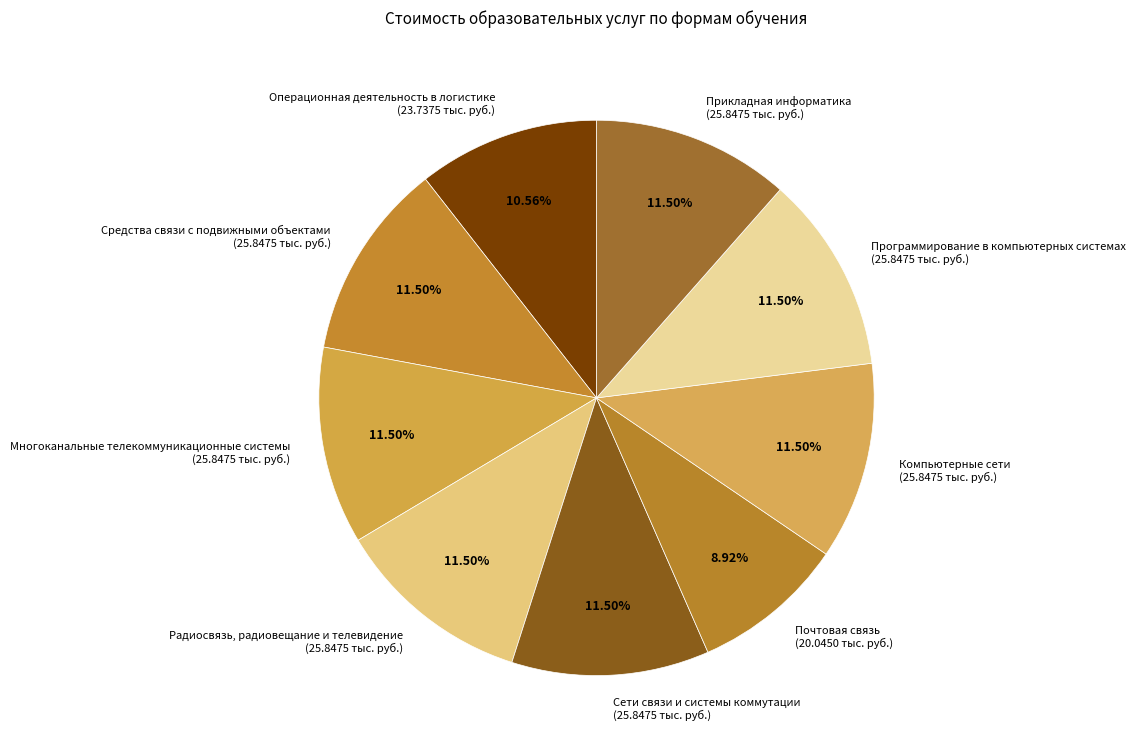

True or false: Сети связи и системы коммутации accounts for 22% of the total.

False